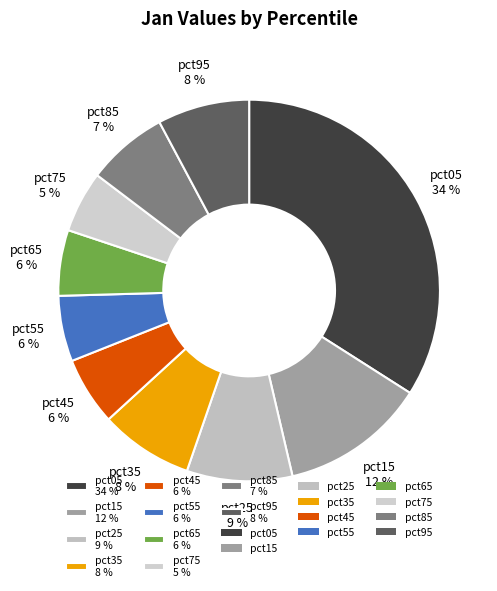

Is it true that pct85 is 7% of the pie?

True